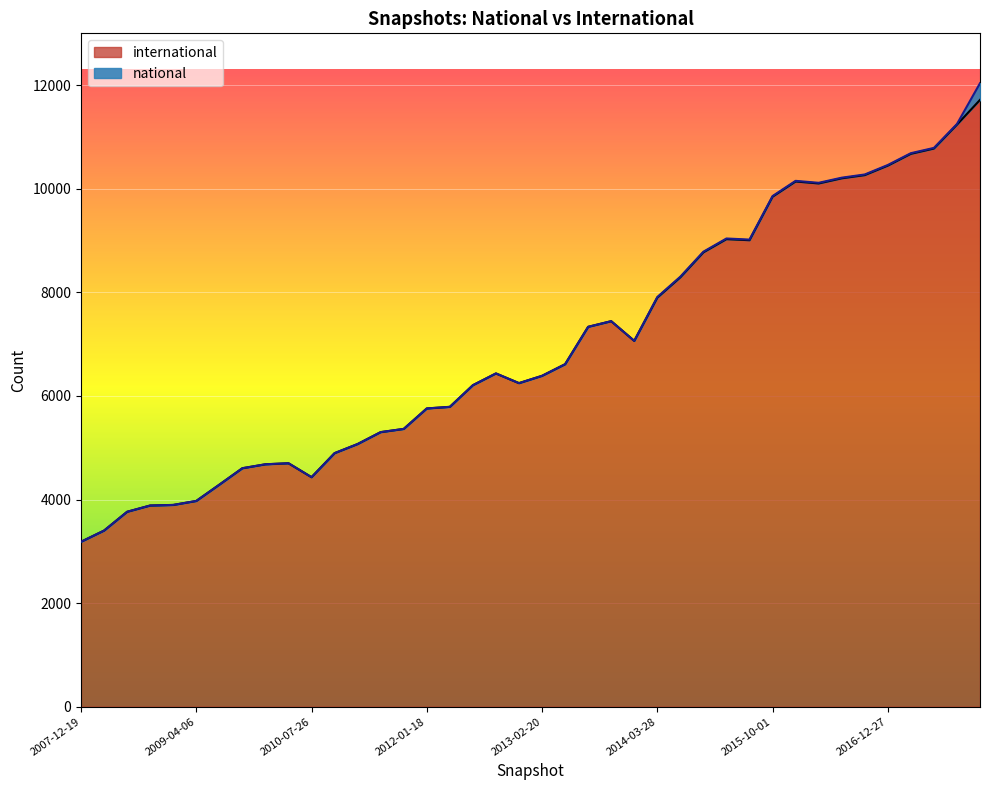

Approximately how many times larger is the value at 2010-11-17 compared to 2012-03-26?

0.8